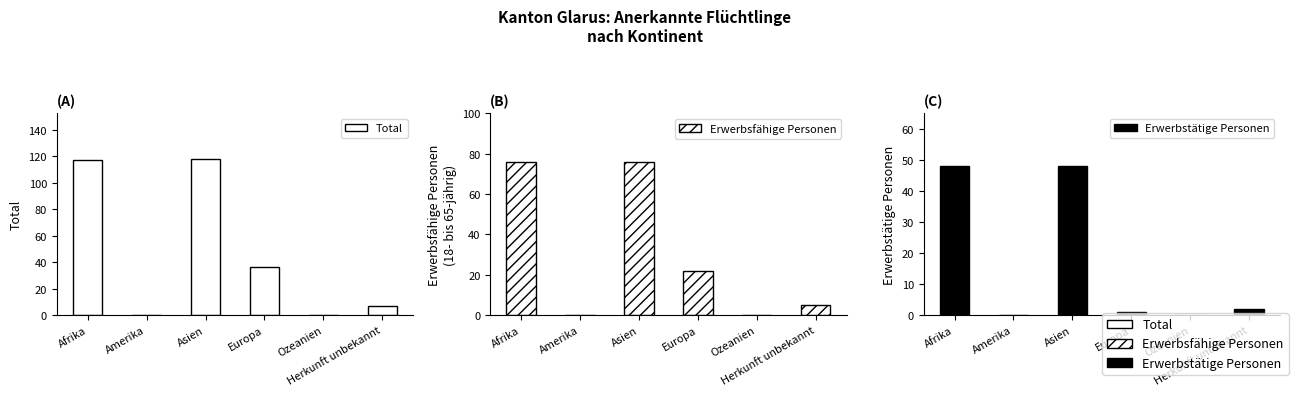

The value of Erwerbstätige Personen at Europa is 1. True or false?

True